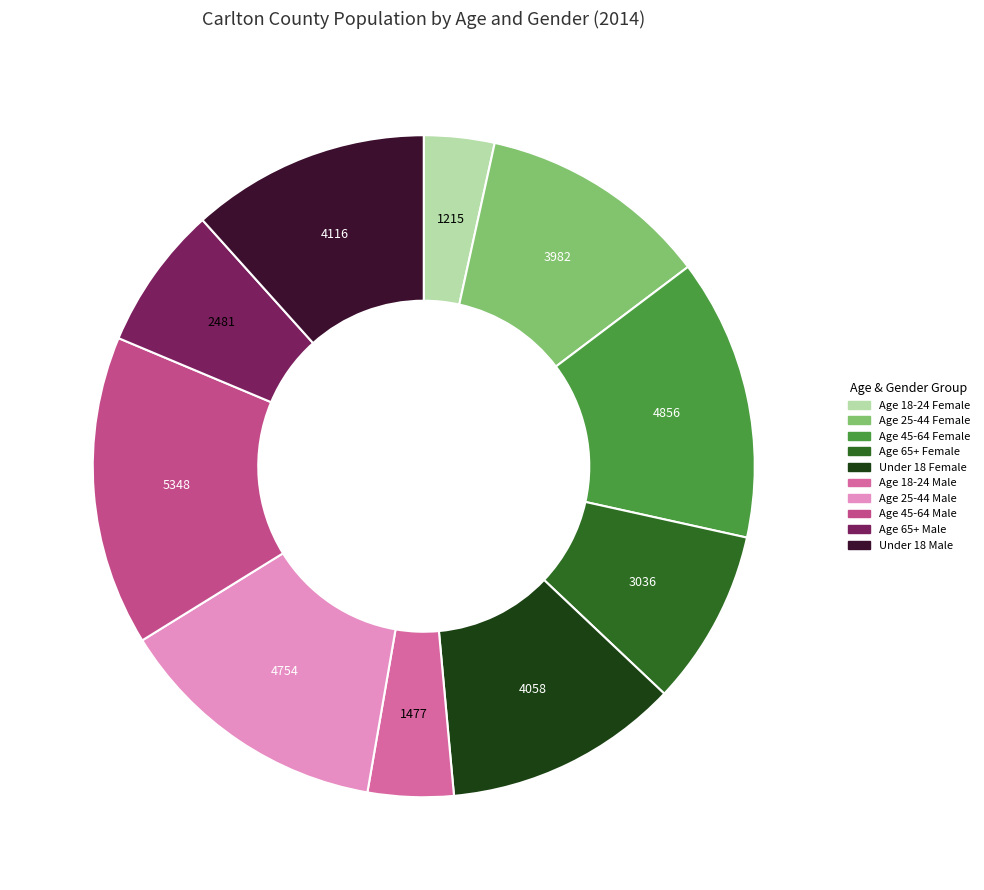

Which slice is the largest?

Age 45-64 Male